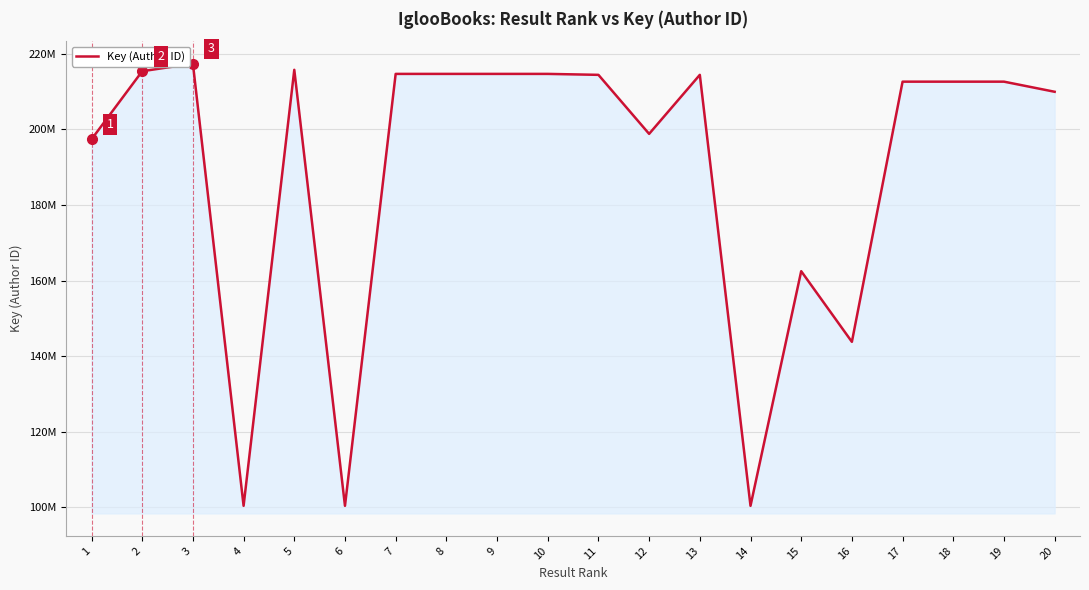

Rank the categories by value from highest to lowest.

3, 5, 2, 10, 8, 9, 7, 13, 11, 19, 18, 17, 20, 12, 1, 15, 16, 4, 14, 6